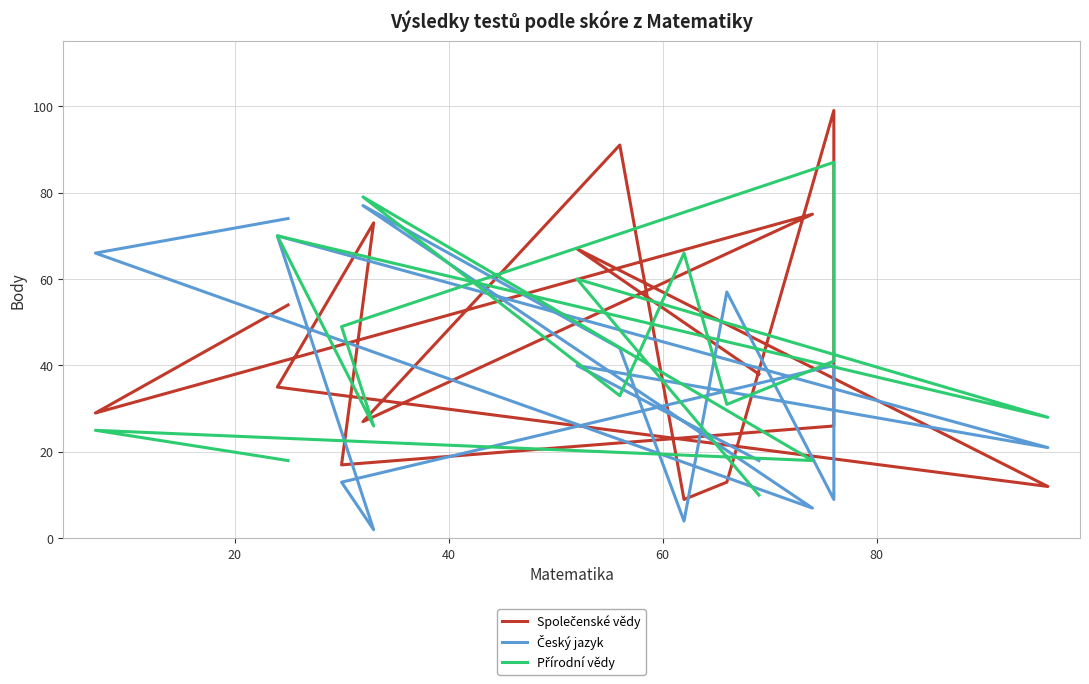

How many data points in Český jazyk are above 40?

6